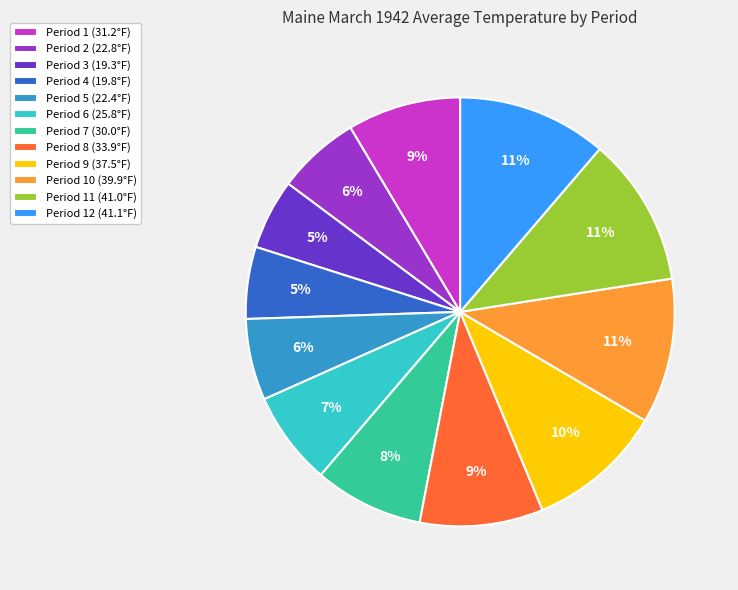

True or false: Period 5 (22.4°F) accounts for 1% of the total.

False